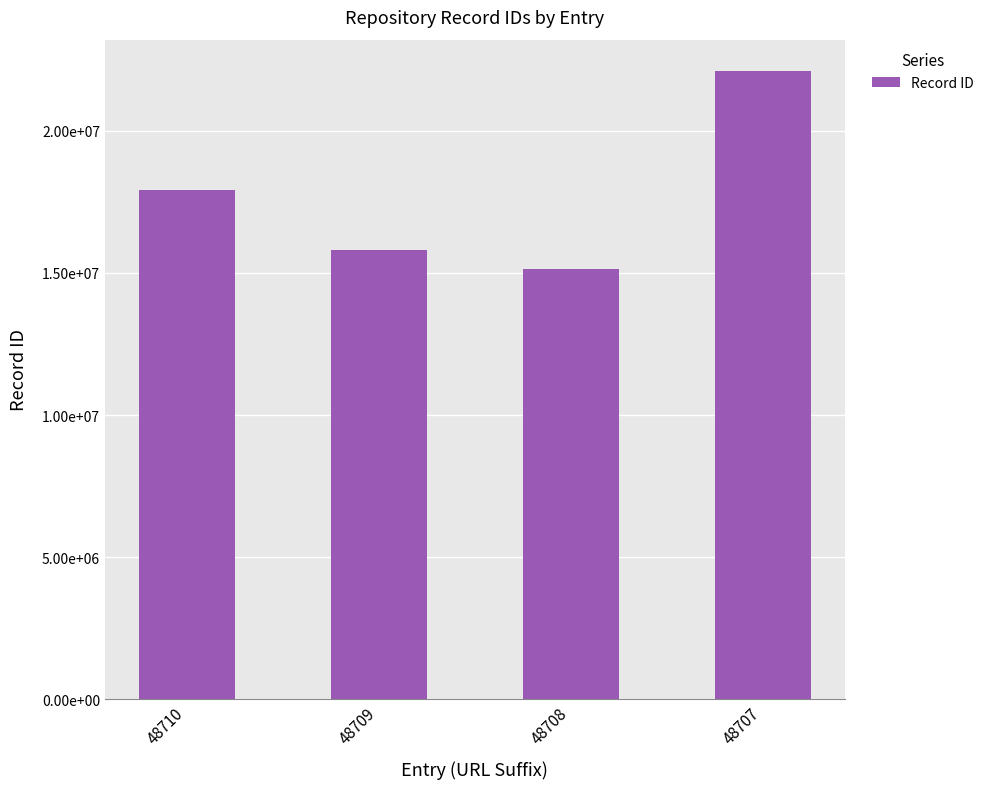

The chart shows a value of 22104270 at 48707. True or false?

True